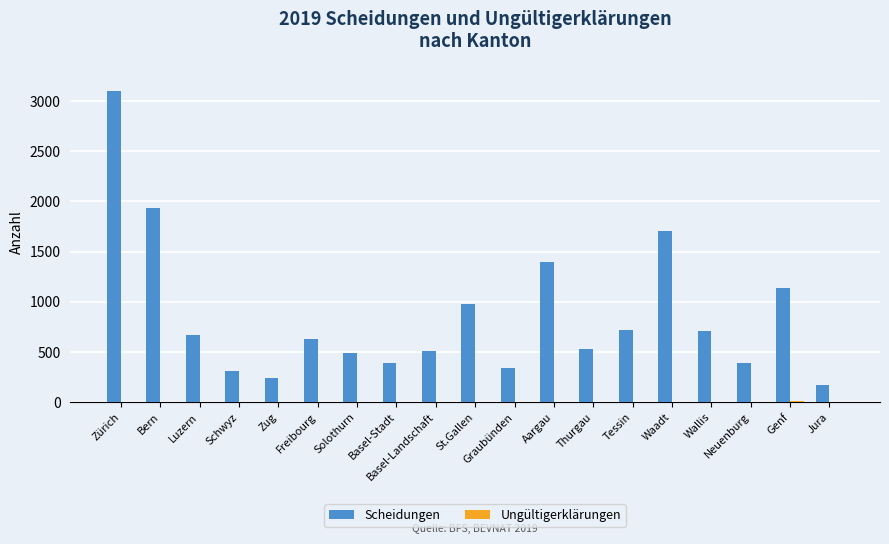

True or false: Scheidungen has a value of 394 at Basel-Stadt.

True